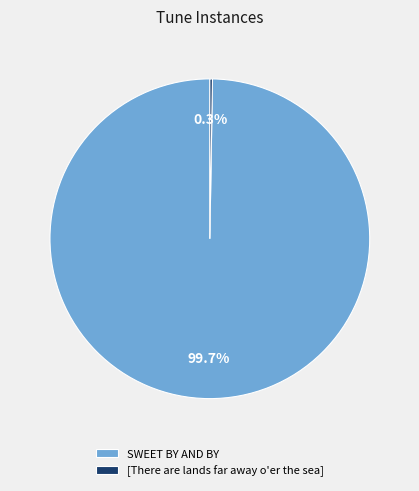

What is the largest slice in the pie chart?

SWEET BY AND BY